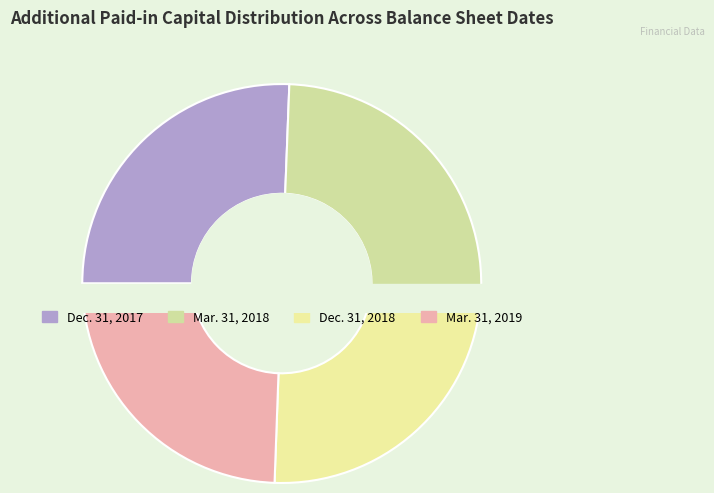

What is the change in value from Mar. 31, 2018 to Mar. 31, 2019?

-9810